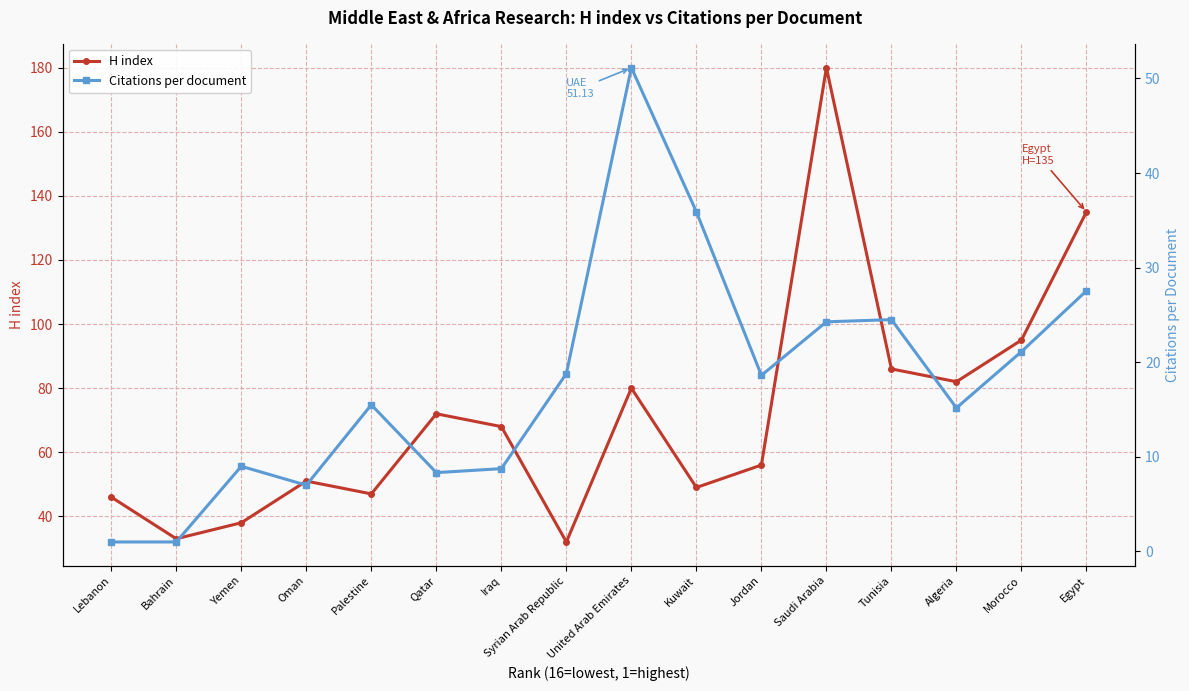

At which category does H index reach its first local peak?

Oman